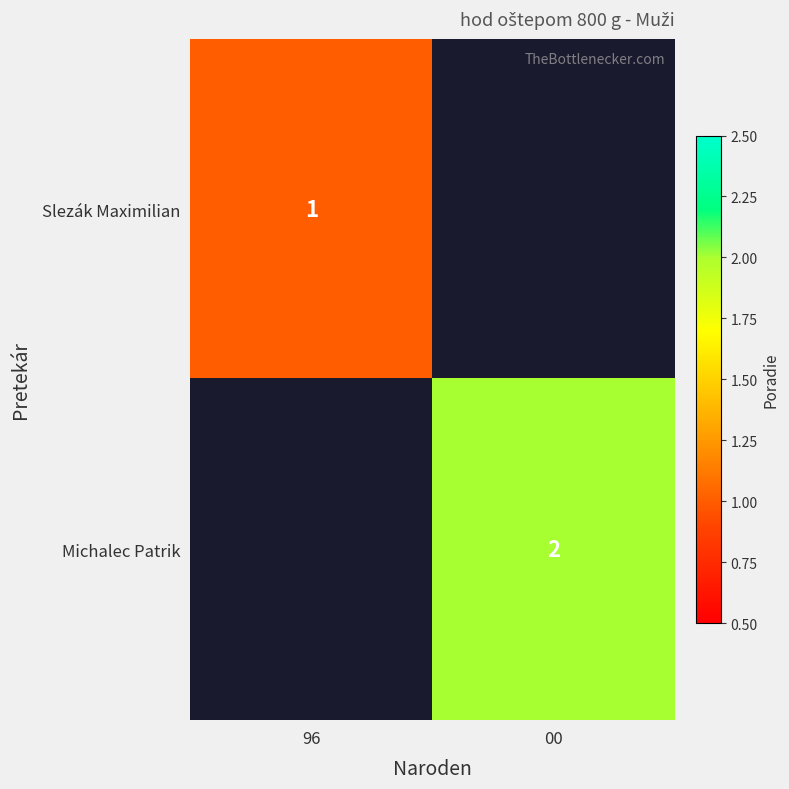

The Michalec Patrik series shows 2 at 00. True or false?

True